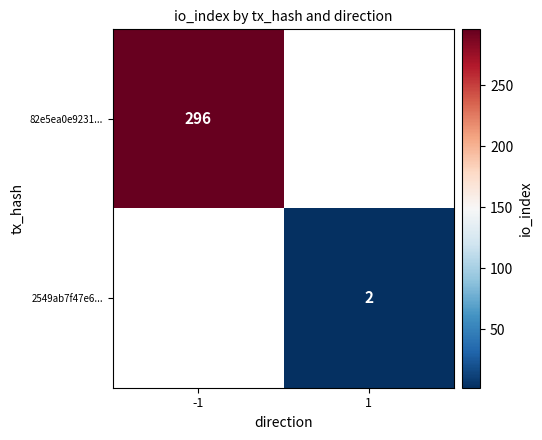

The 2549ab7f47e6... series shows 2 at 1. True or false?

True